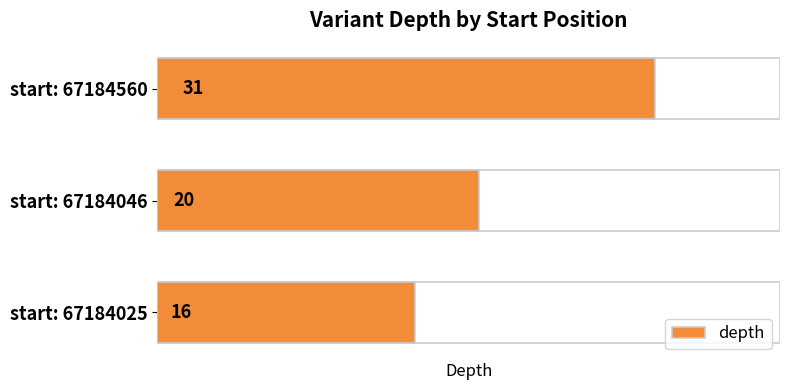

Does the chart contain stacked bars?

No